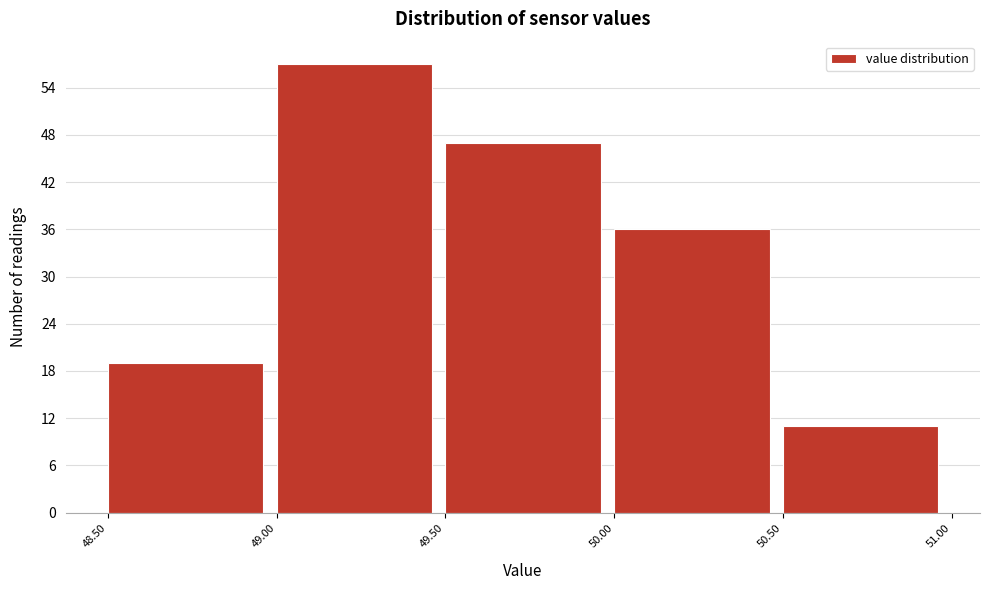

Which range on the x-axis has the tallest bar?

49.00 to 49.50